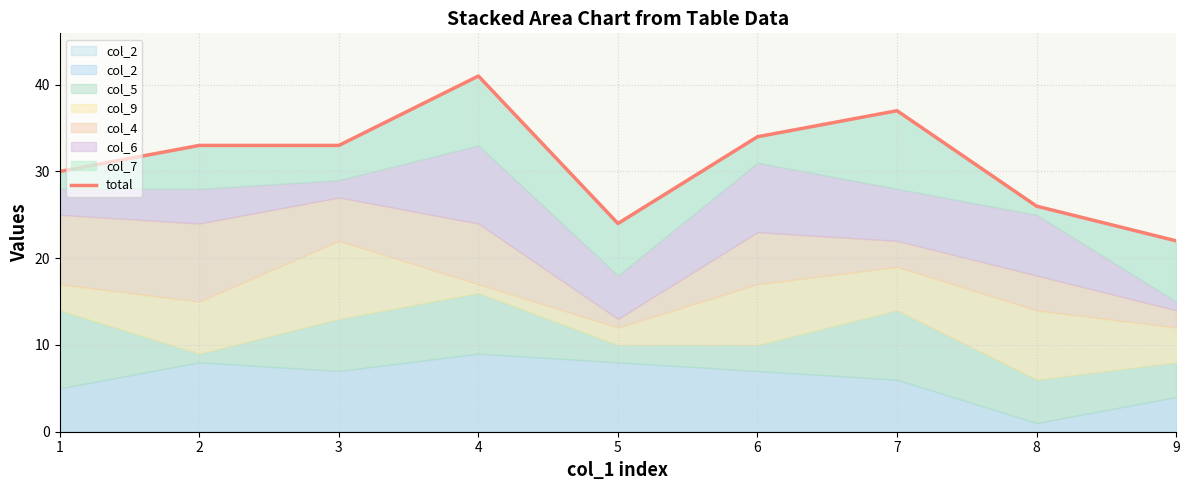

What is the change in value from 2 to 8?

-7